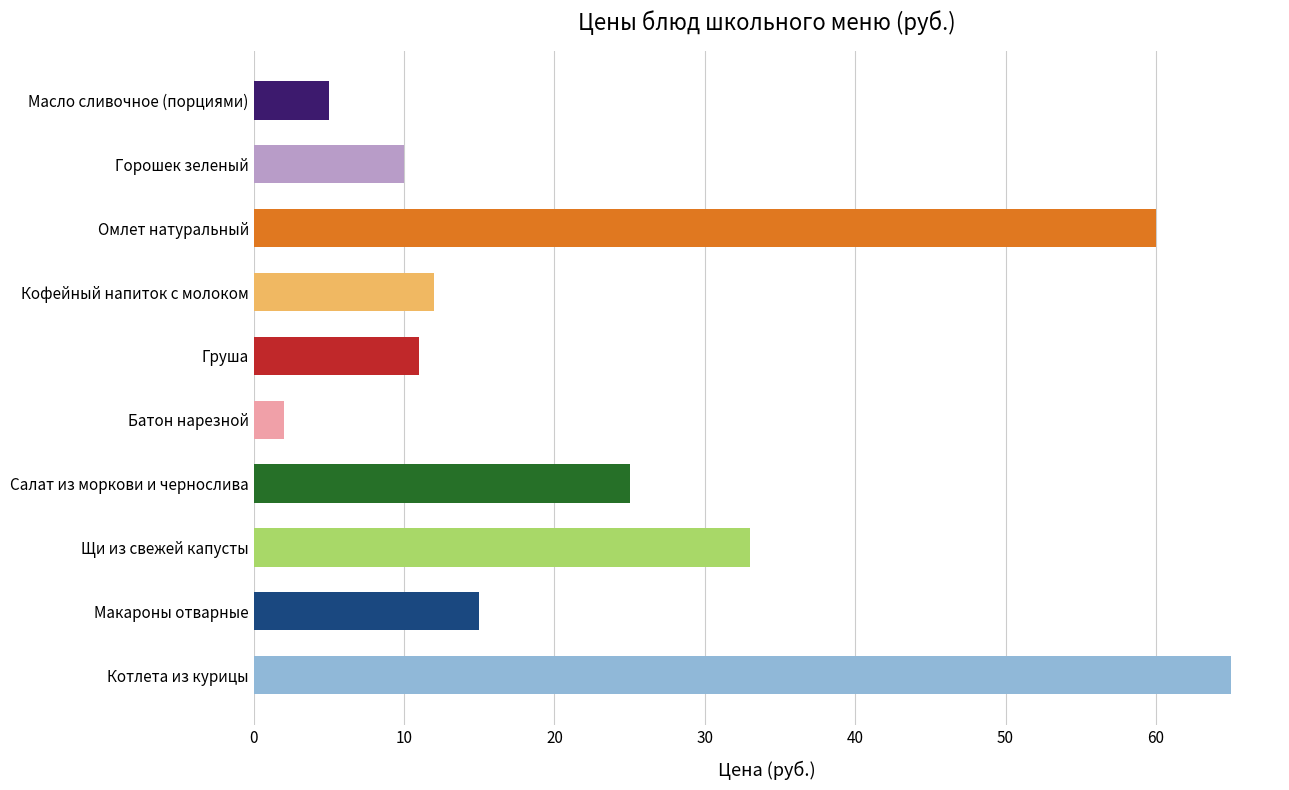

Reading top to bottom, transcribe all the data shown in this chart.

Масло сливочное (порциями)=5	Горошек зеленый=10	Омлет натуральный=60	Кофейный напиток с молоком=12	Груша=11	Батон нарезной=2	Салат из моркови и чернослива=25	Щи из свежей капусты=33	Макароны отварные=15	Котлета из курицы=65